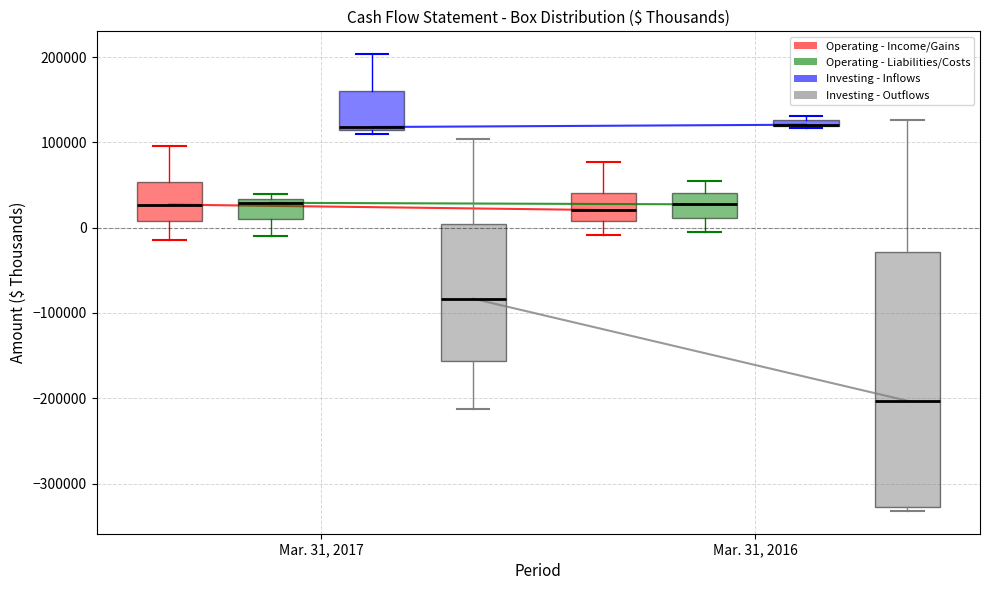

Where is the upper edge of the box for Mar. 31, 2017 (Investing - Outflows) on the y-axis? The values are not printed on the chart, so give them approximately, as read against the axis.

0